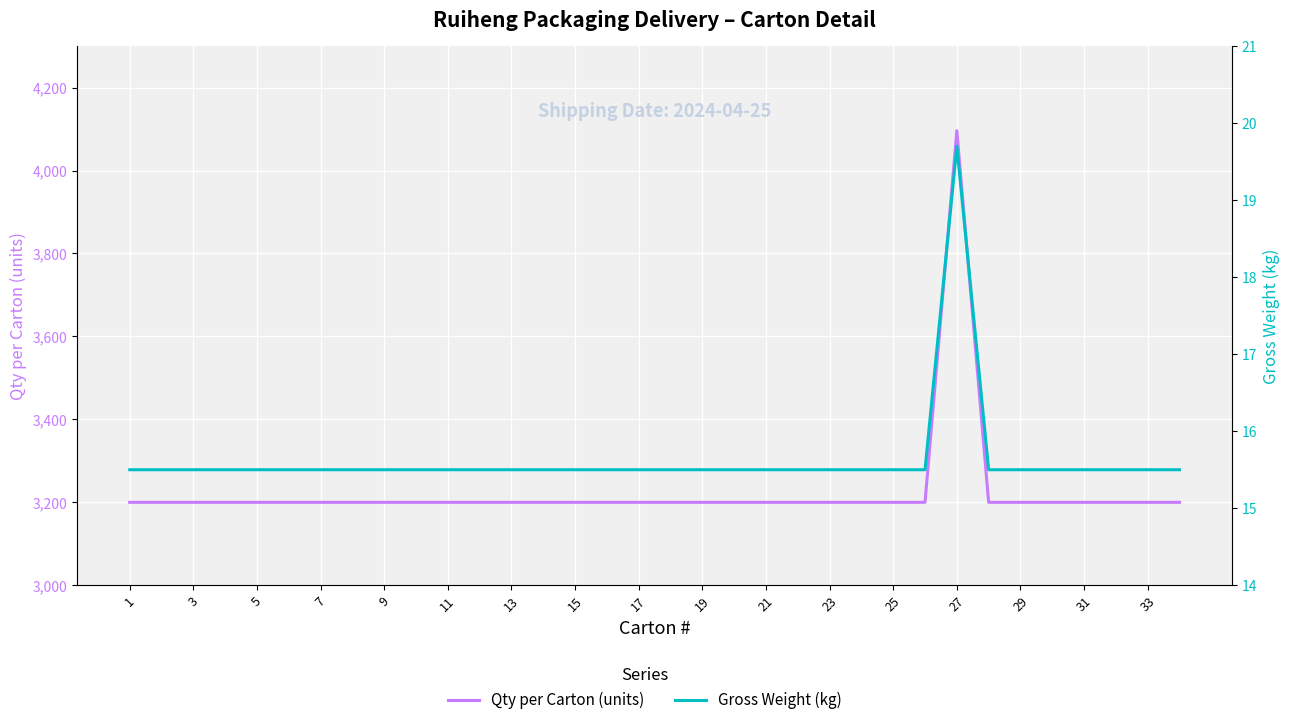

How many interior local peaks does the Gross Weight (kg) series have?

1